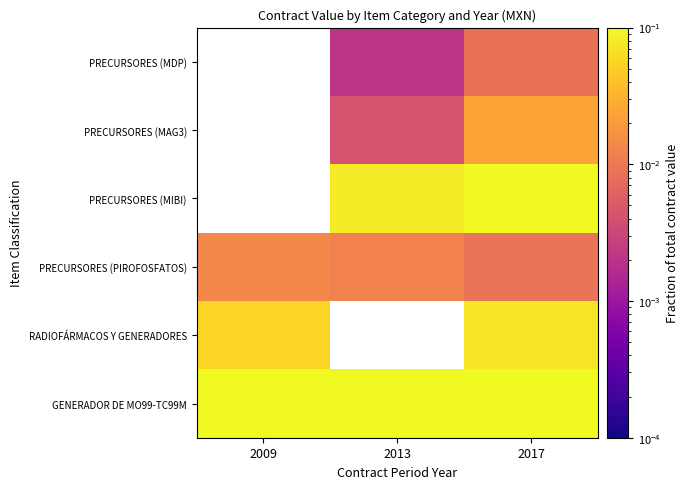

Between 2017 and 2009, which is larger?

2017